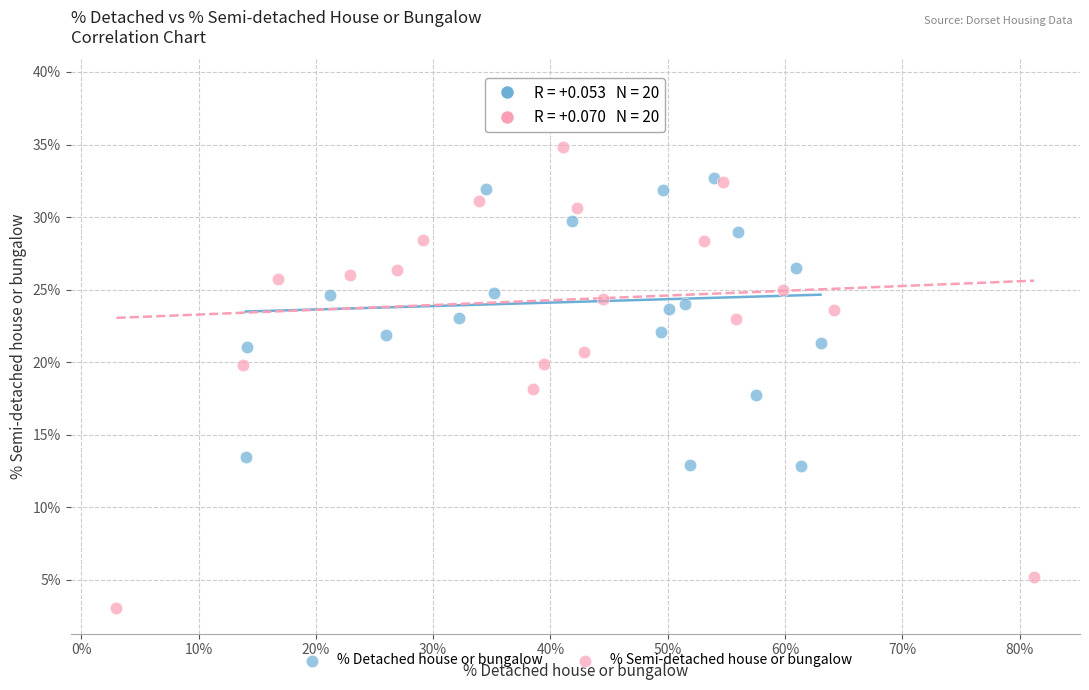

Which series has the widest spread of Y values?

% Semi-detached house or bungalow